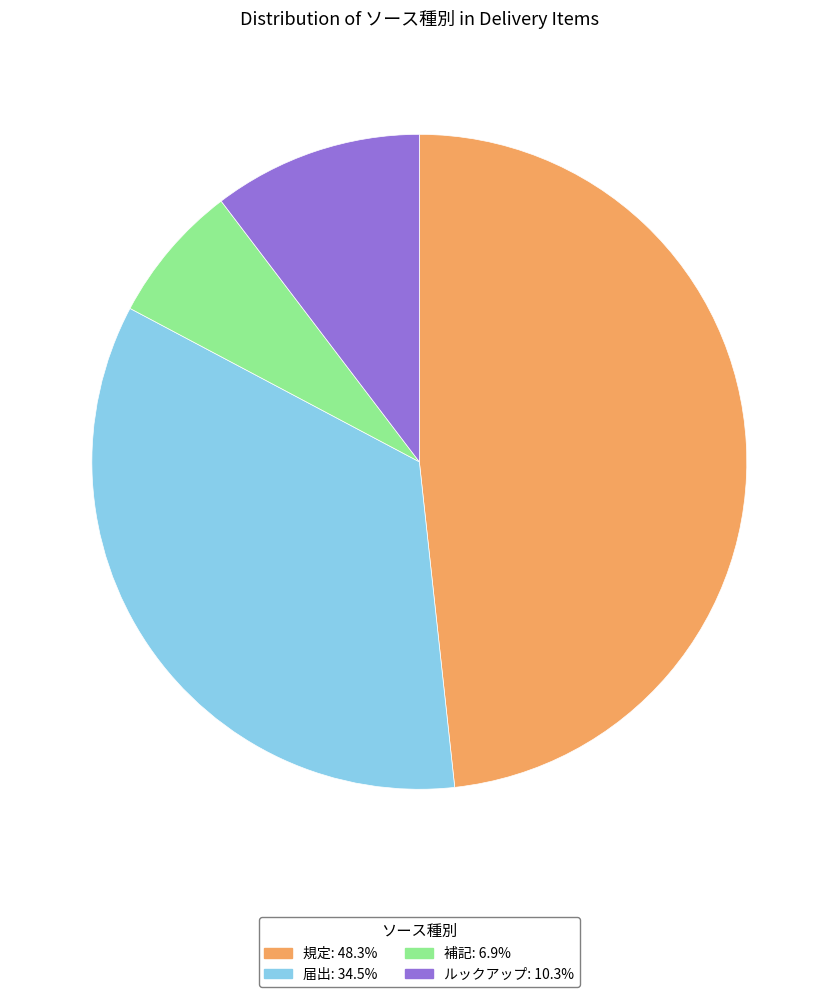

Rank the categories by value from highest to lowest.

規定, 届出, ルックアップ, 補記